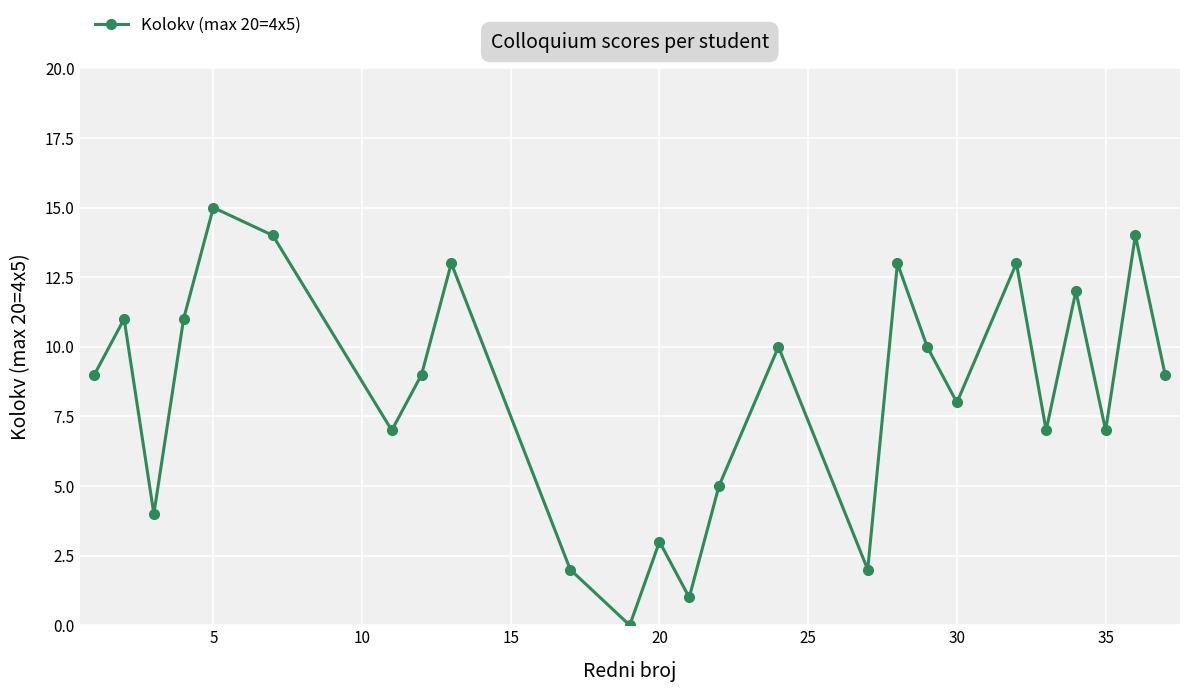

What is the value of the 8th point from the left?

9